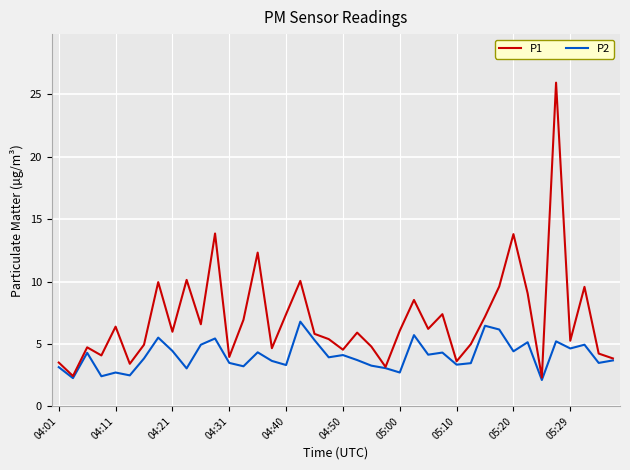

List the series in order of their overall mean, highest first.

P1, P2